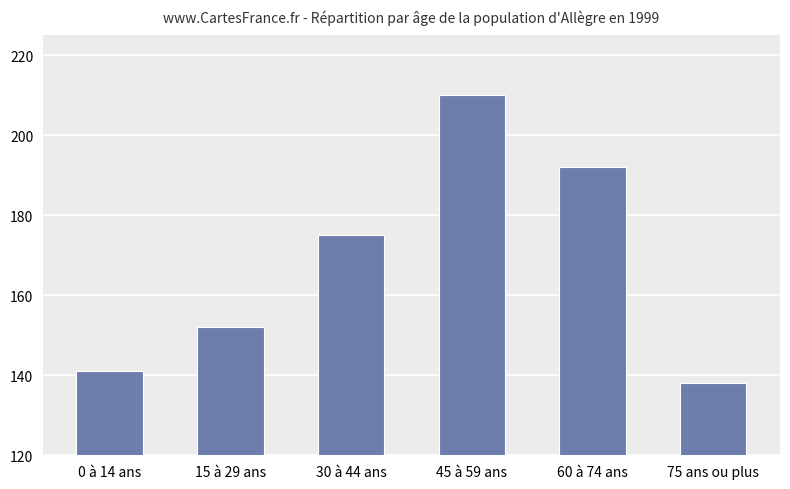

List the labels in order of value, smallest first.

75 ans ou plus, 0 à 14 ans, 15 à 29 ans, 30 à 44 ans, 60 à 74 ans, 45 à 59 ans